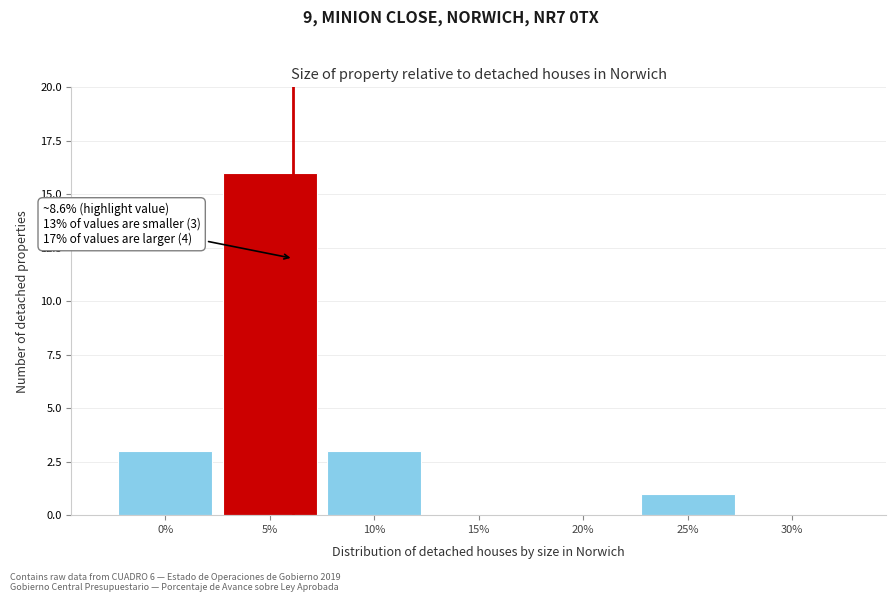

Reading left to right, transcribe all the data shown in this chart.

0%=3	5%=16	10%=3	15%=0	20%=0	25%=1	30%=0